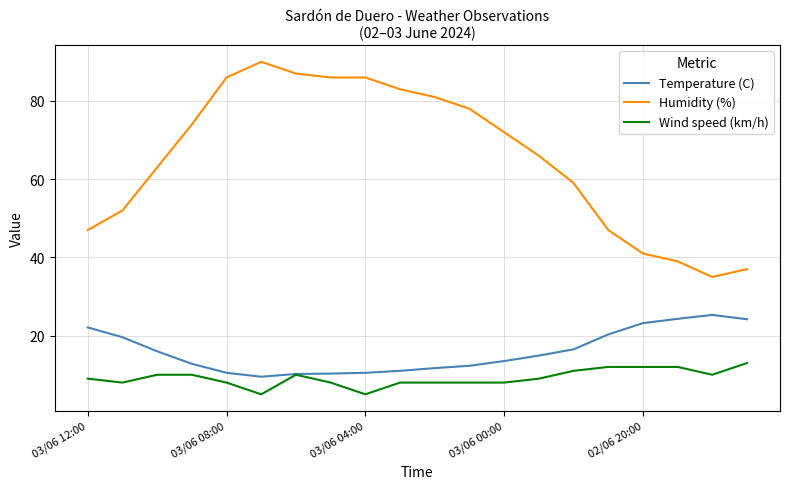

What is the highest value of the Humidity (%) series?

90.0